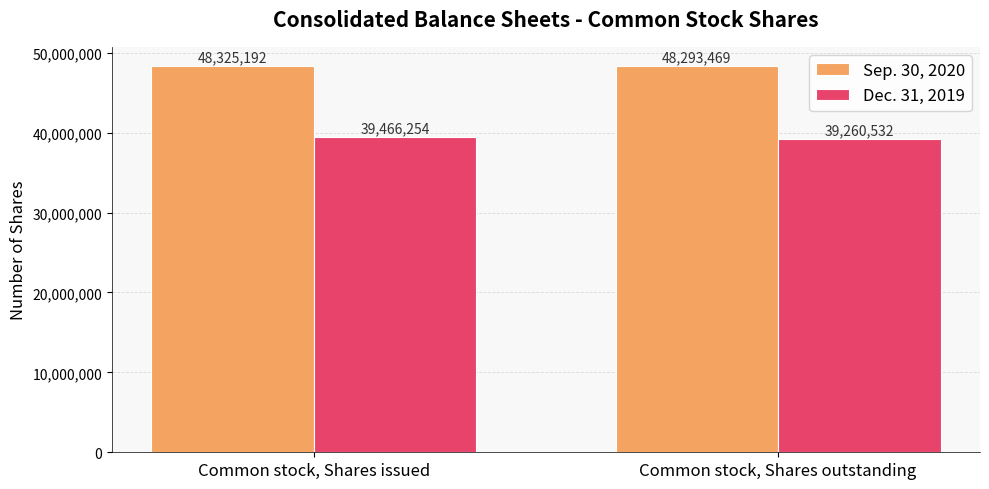

Which series has the largest total across all categories?

Sep. 30, 2020